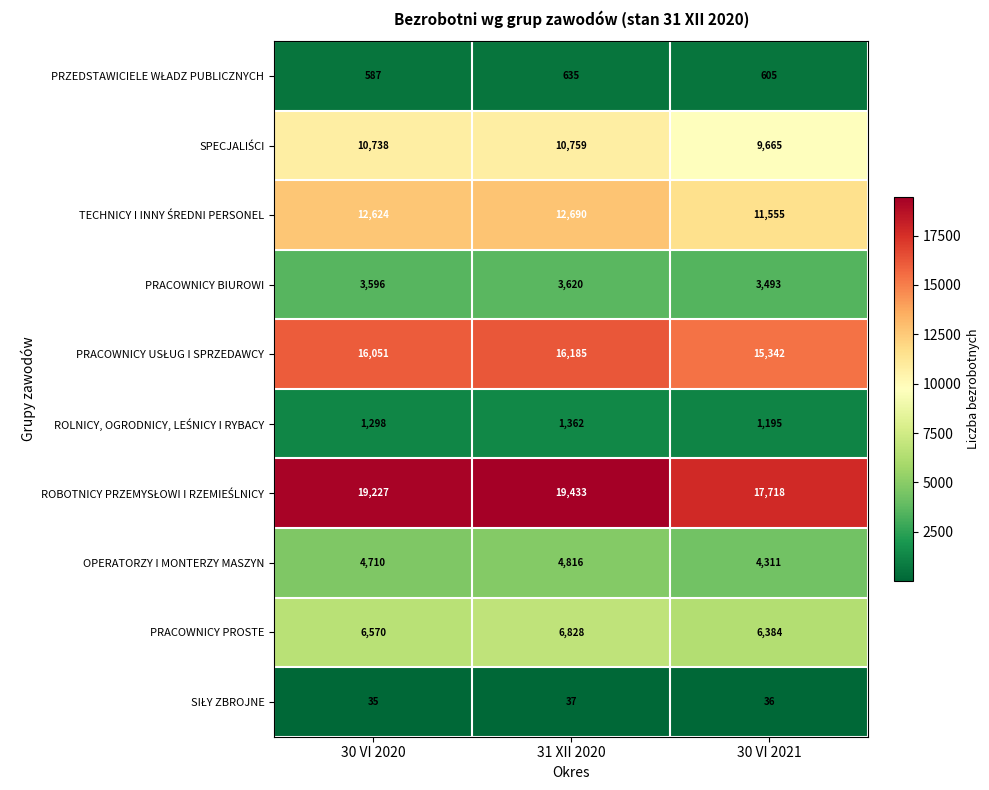

What is the average value of the OPERATORZY I MONTERZY MASZYN series?

4612